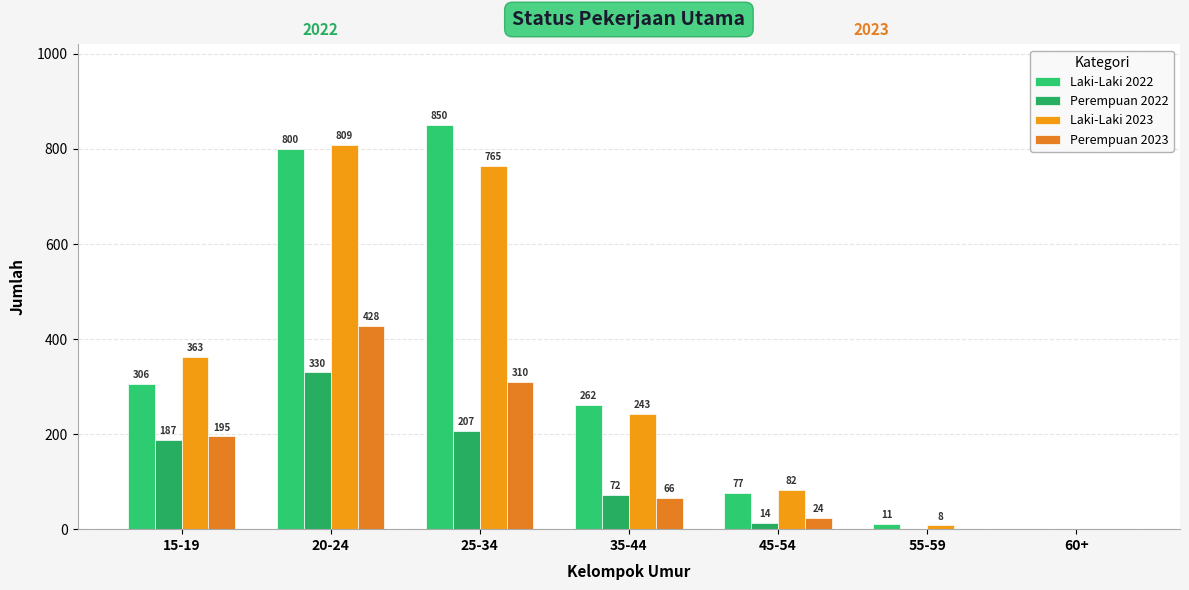

Which category has the lowest value across all series?

60+